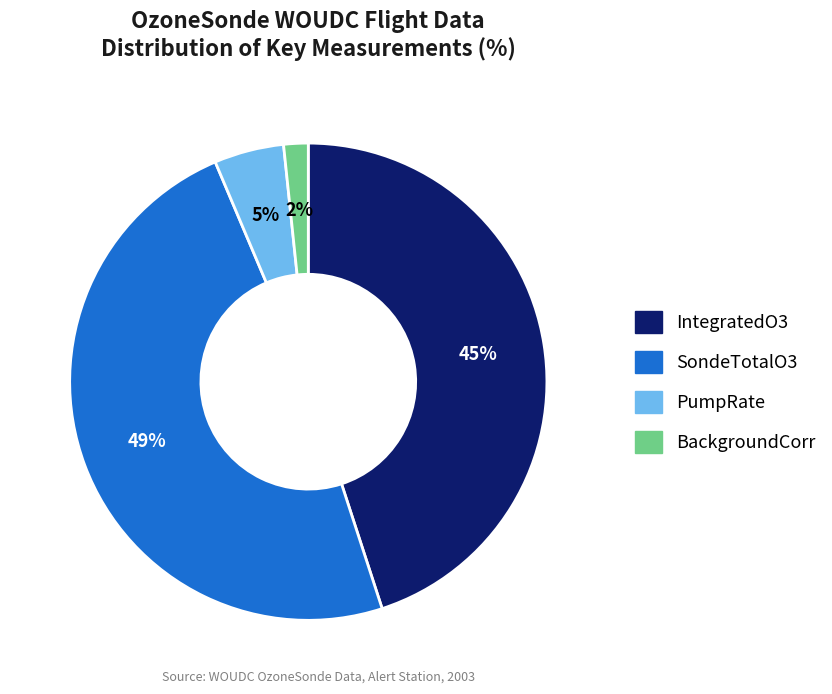

Between BackgroundCorr and SondeTotalO3, which is larger?

SondeTotalO3